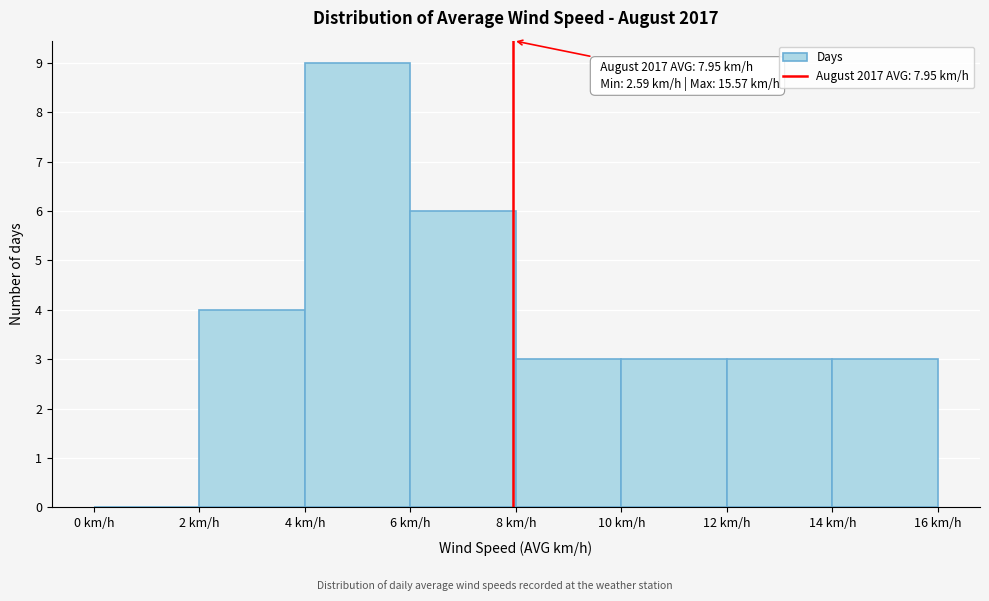

Which range on the x-axis has the tallest bar?

4 to 6